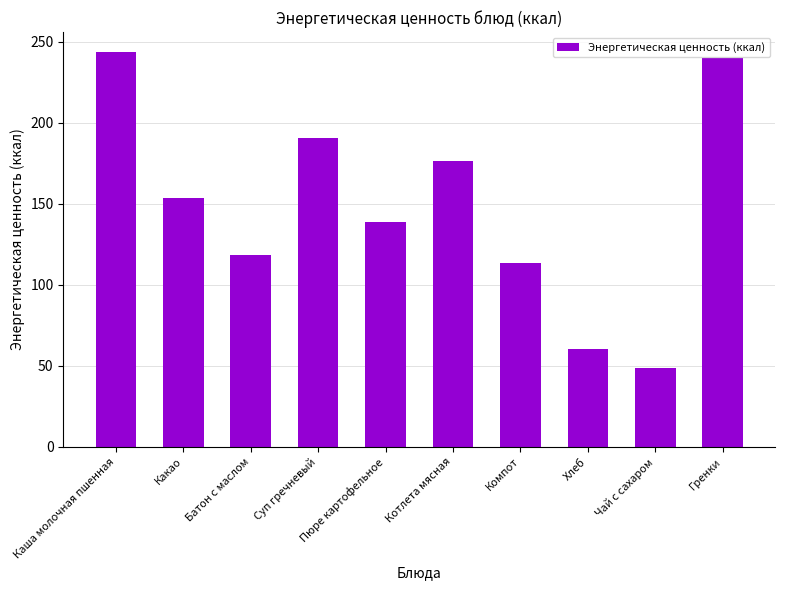

What position from the right is Какао?

9